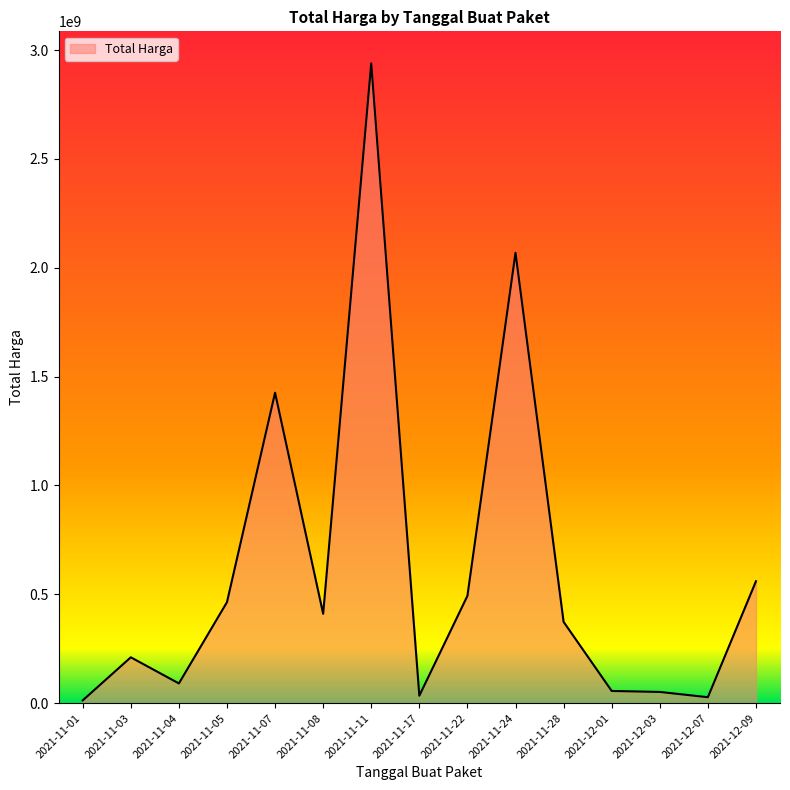

What is the sum of the values at 2021-11-28 and 2021-11-04?

464076075